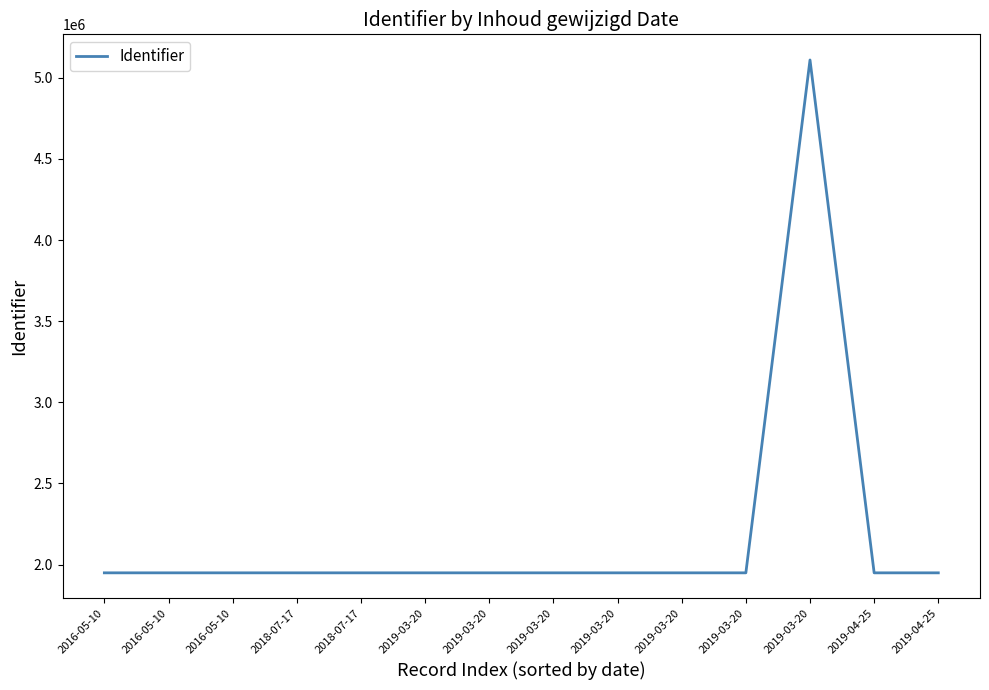

Does the chart have visible grid lines?

No